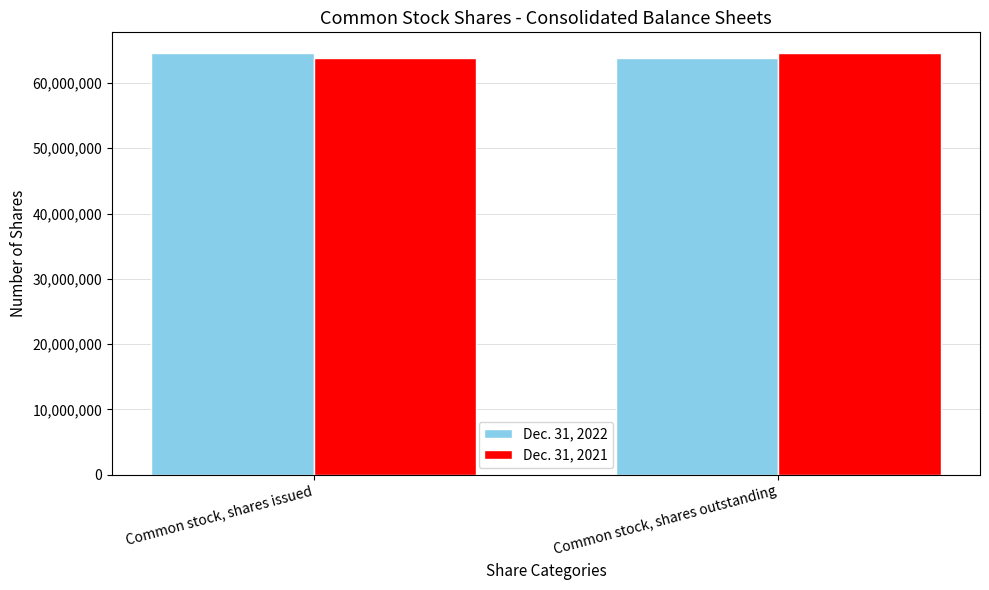

What is the label of the 1st bar from the left?

Common stock, shares issued